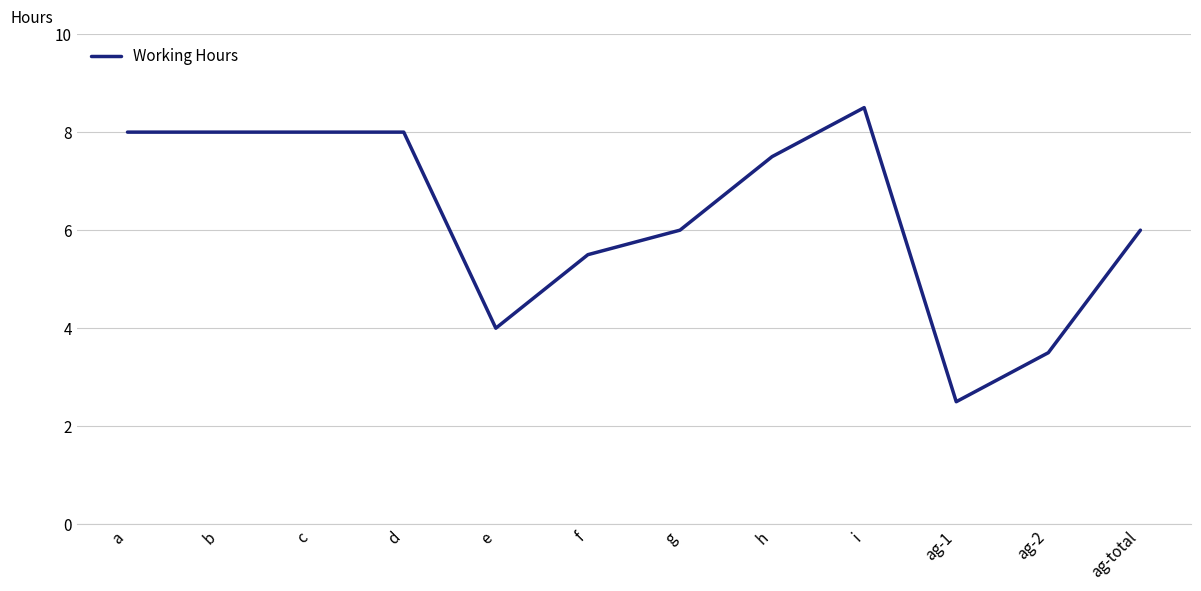

What is the difference between the values at e and ag-1?

1.5